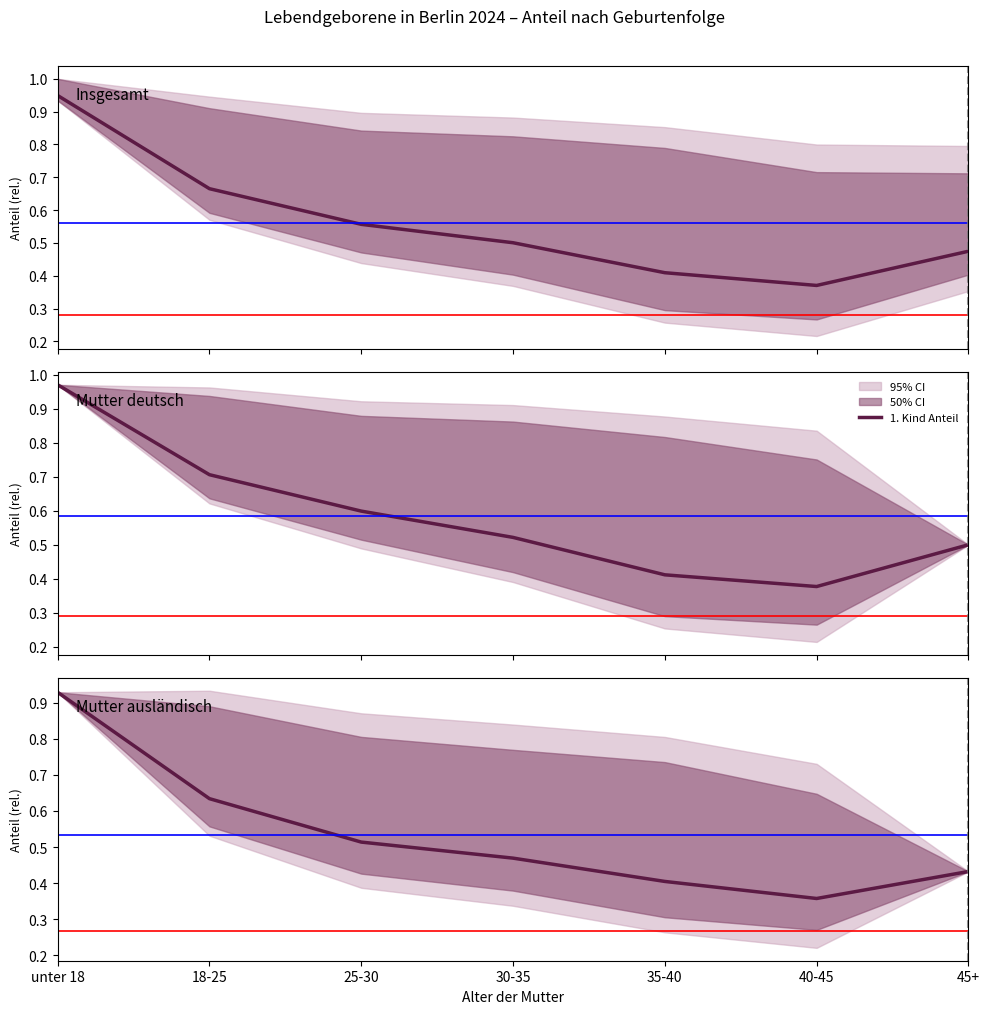

What is the value of the 1st point from the left?

0.9